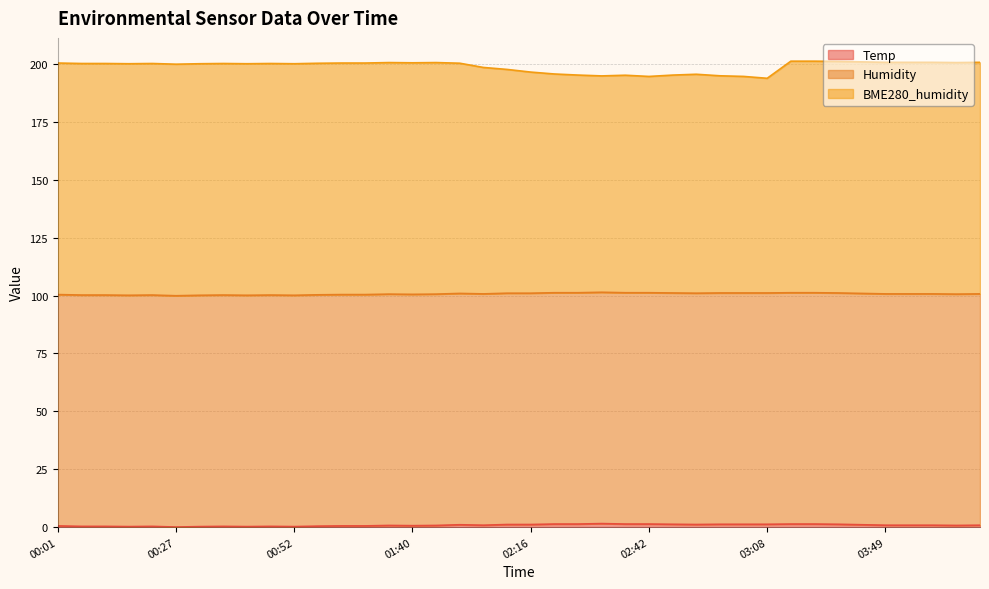

Where is the first local maximum for Temp?

00:22